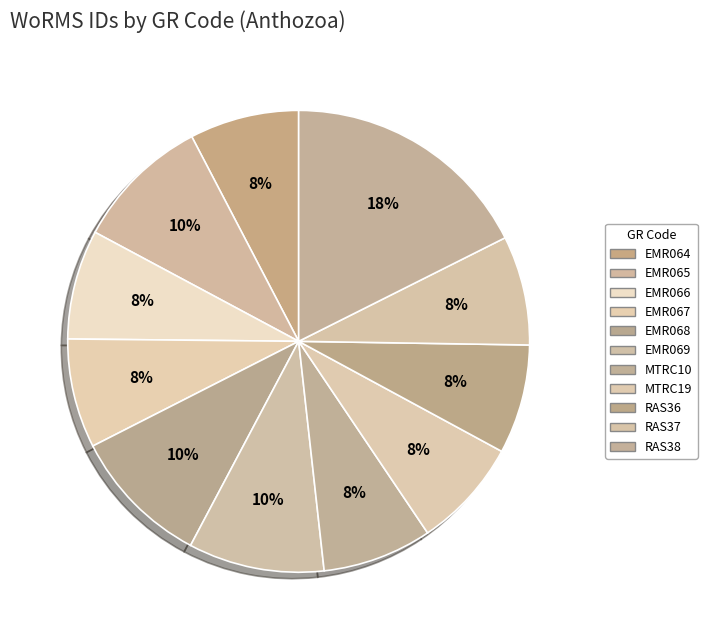

Approximately how many times larger is the value at EMR065 compared to MTRC19?

1.2